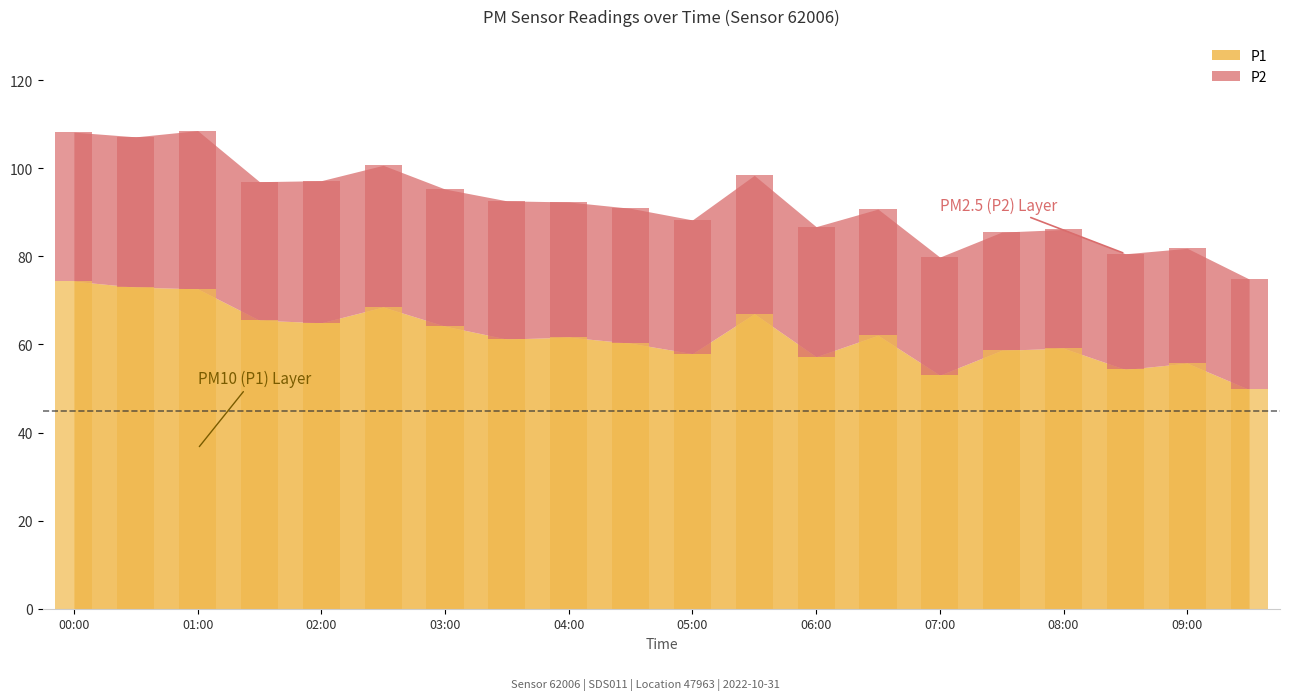

Where does the P1 series first go above 61?

00:00